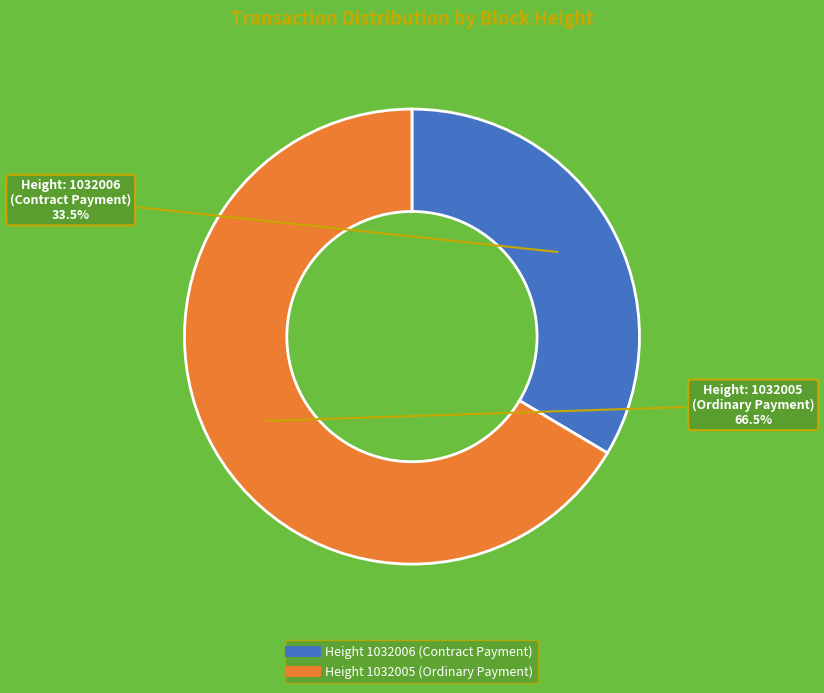

Does any single category account for the majority?

Yes